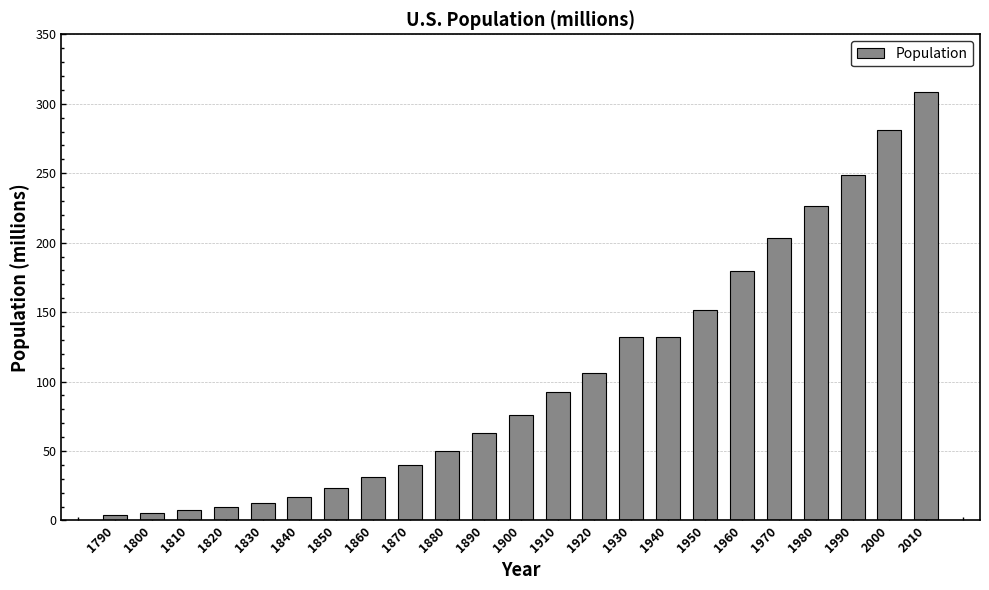

The chart shows a value of 83.5 at 1940. True or false?

False